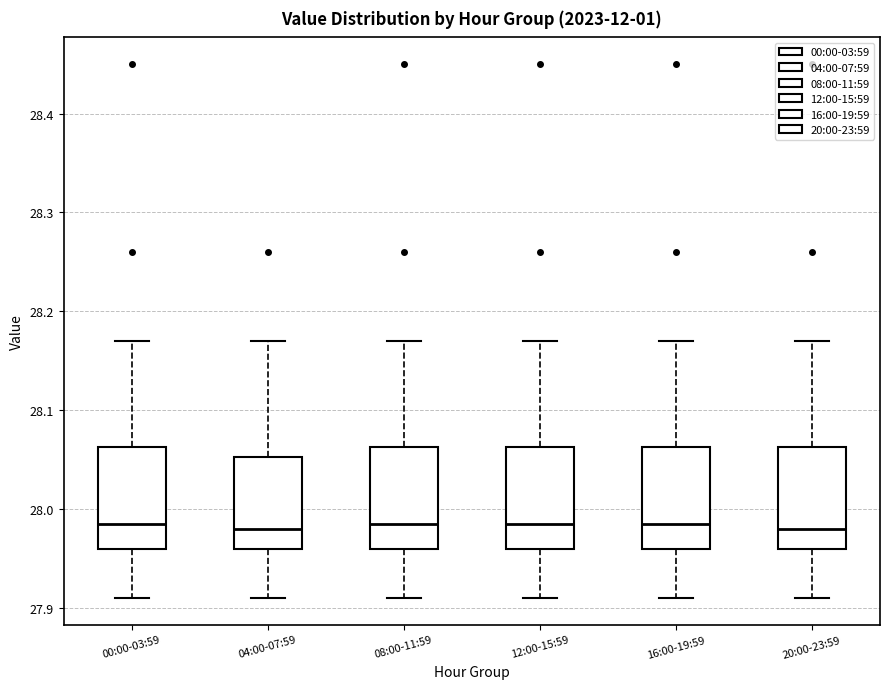

Where is the upper edge of the box for 00:00-03:59 on the y-axis? The values are not printed on the chart, so give them approximately, as read against the axis.

28.06